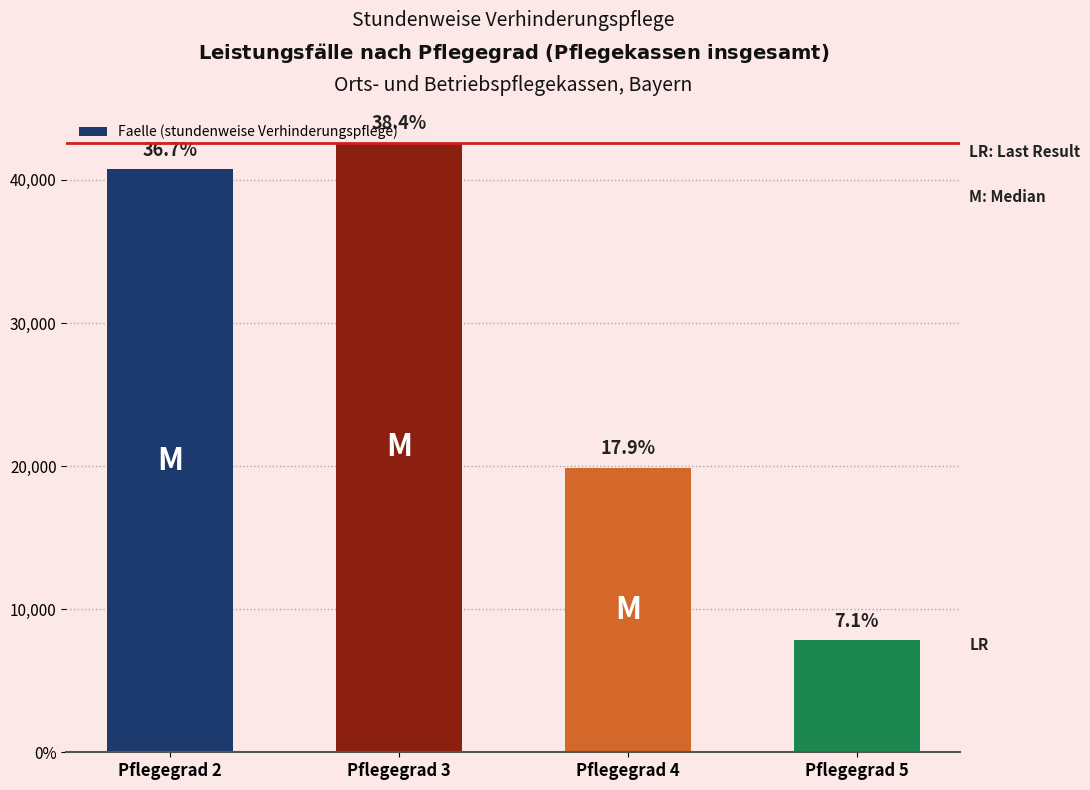

What is the difference between the maximum and minimum values?

34771